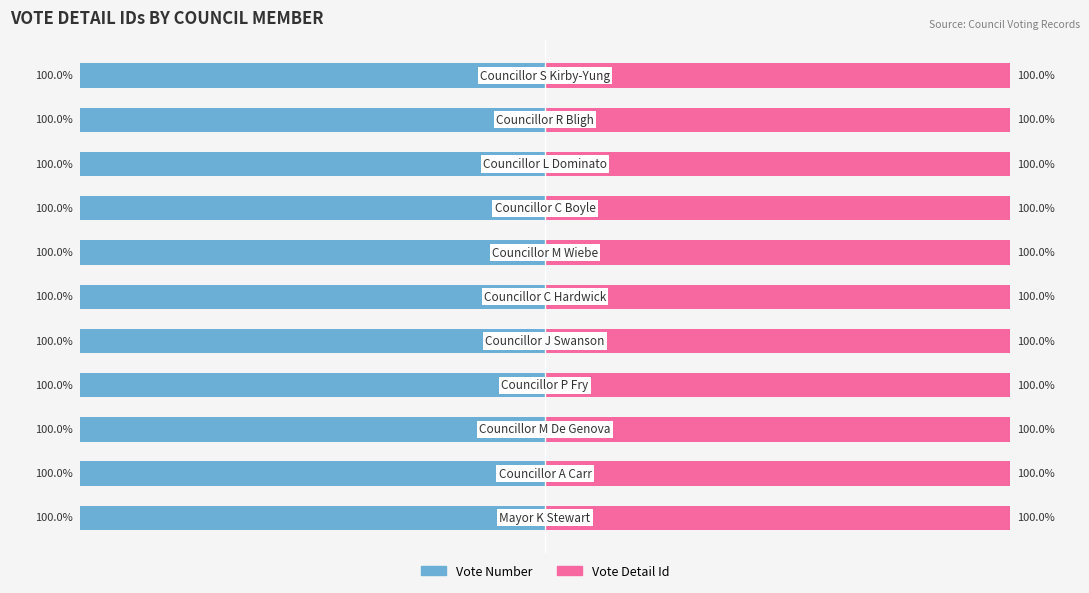

Are the bars grouped side by side (vs. stacked)?

Yes